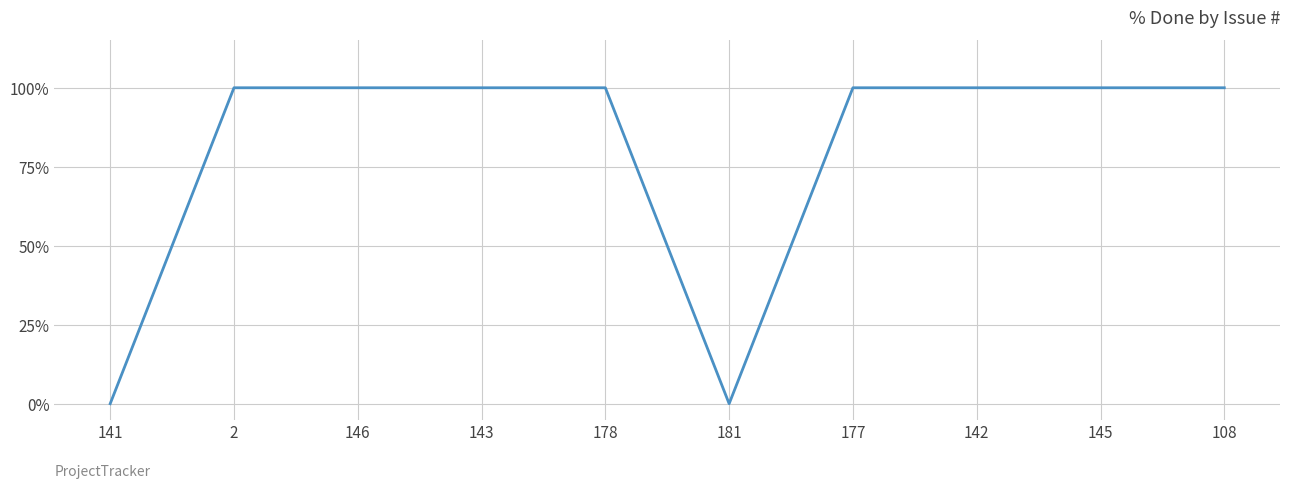

Between 181 and 2, which is larger?

2